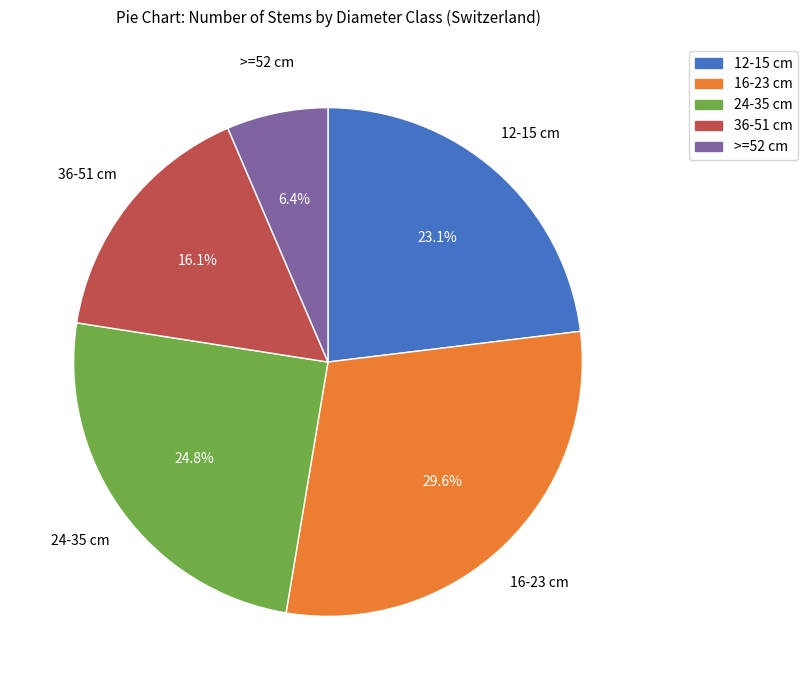

Does 16-23 cm represent more than half of the total?

No